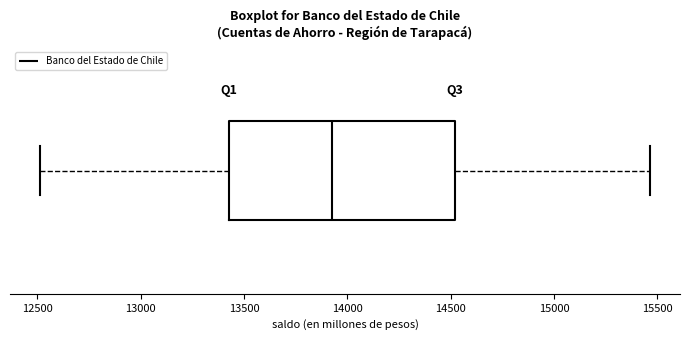

Transcribe this box plot: give where the median line is, the range the box spans, and where the two whiskers end, as read against the x-axis. The values are not printed on the chart, so give them approximately, as read against the axis.

median 13950, box 13450 to 14500, whiskers 12500 to 15450